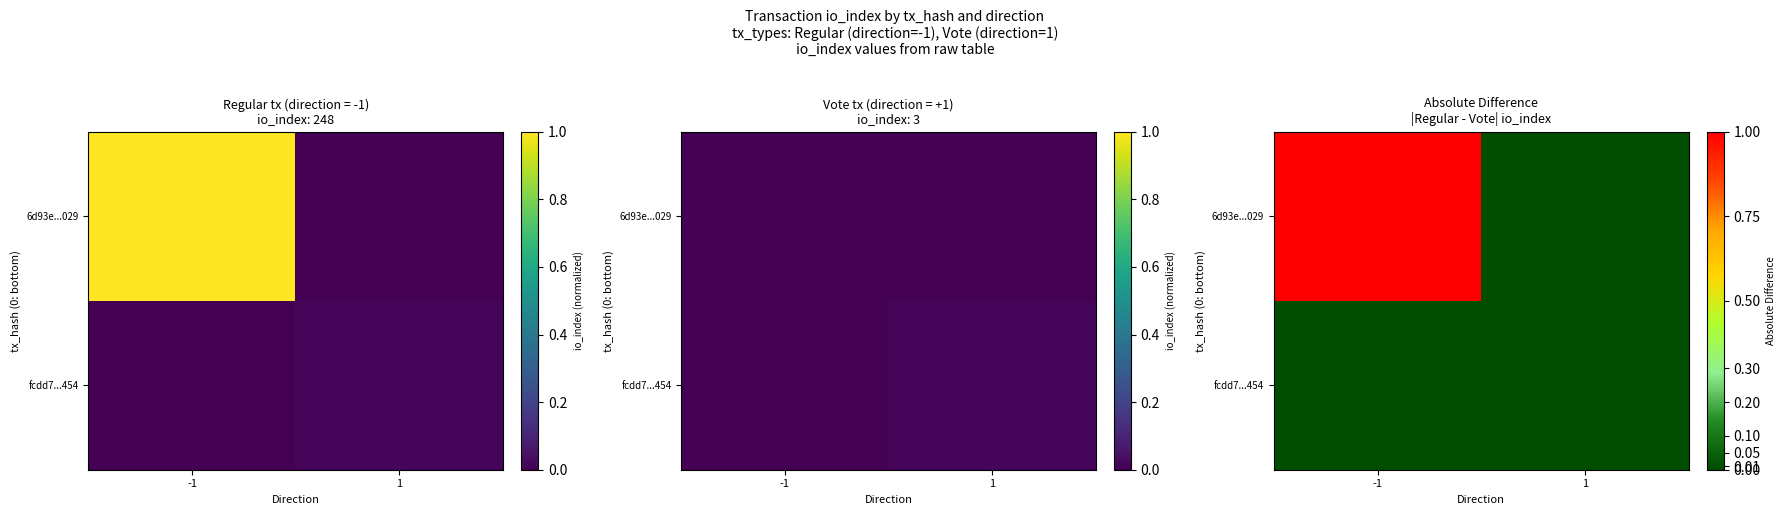

At which label is fcdd7...454 closest to 0?

-1